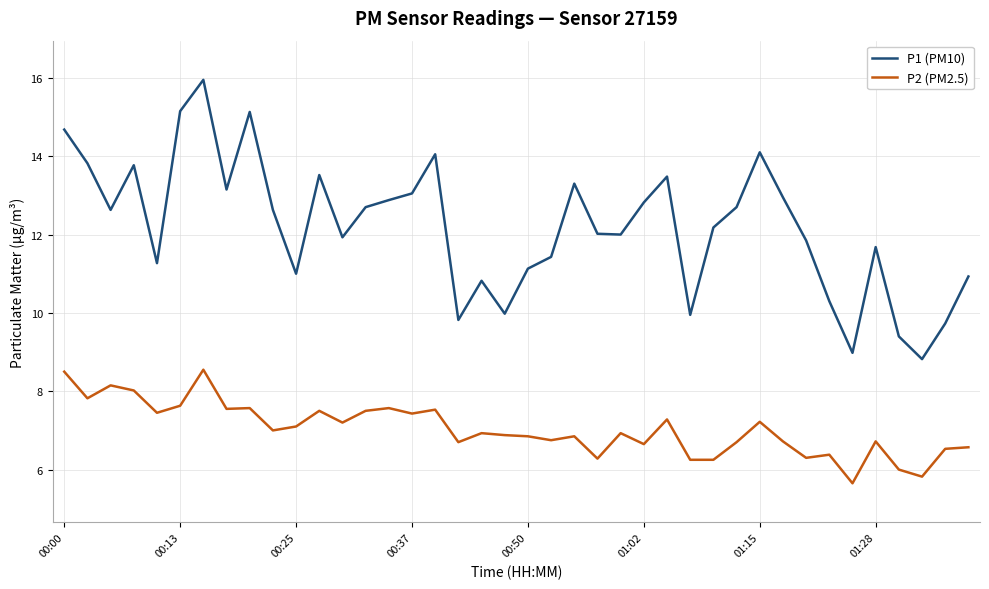

What is the difference between the maximum and minimum values in the P1 (PM10) series?

7.1